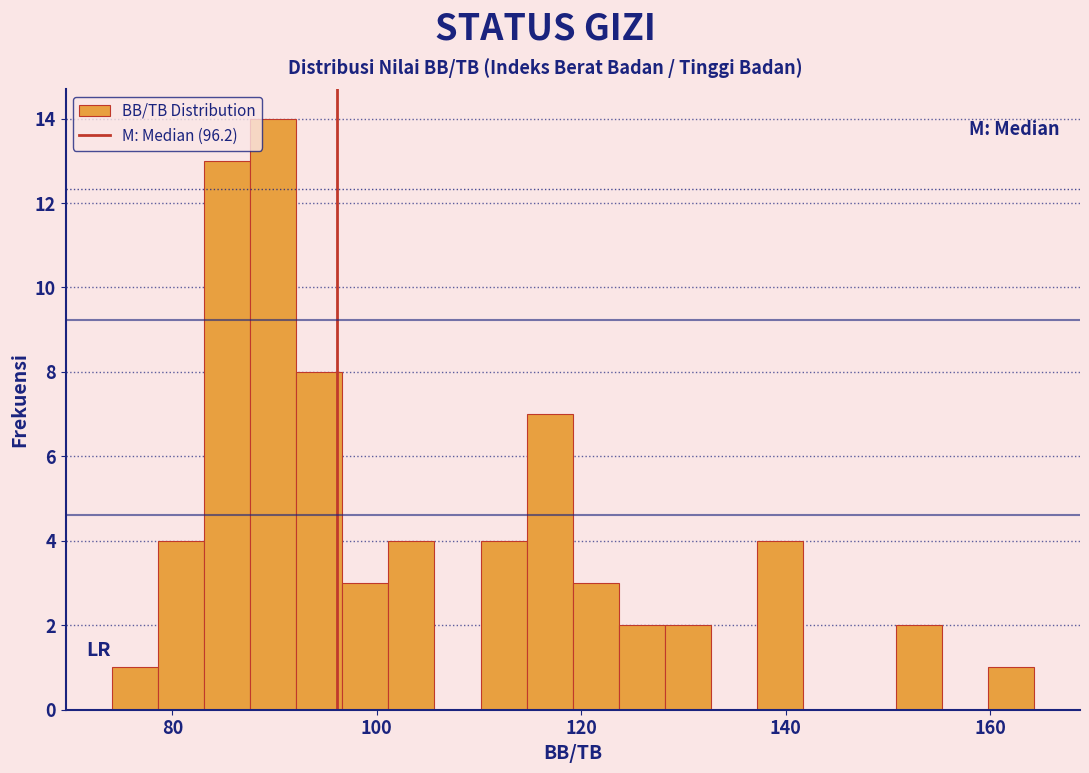

Around what value on the x-axis is the tallest bar? Give the approximate position of its centre, as read against the axis.

90